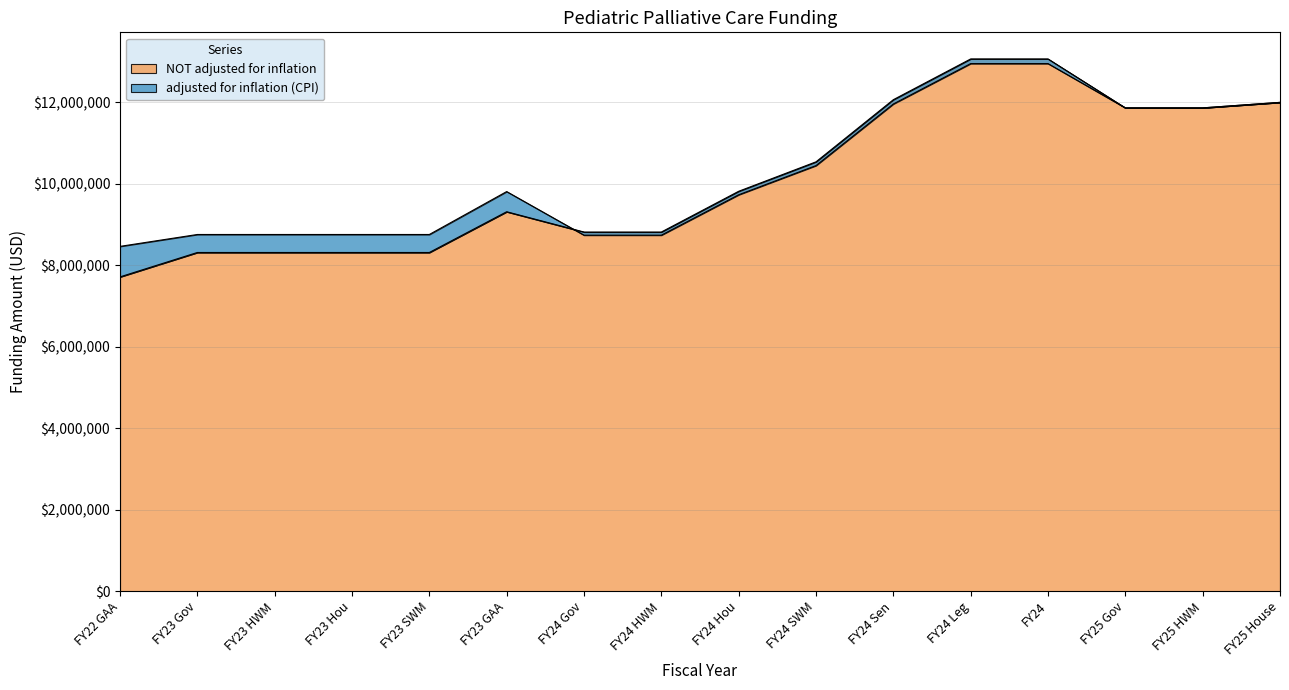

Which series has the largest total across all categories?

adjusted for inflation (CPI)